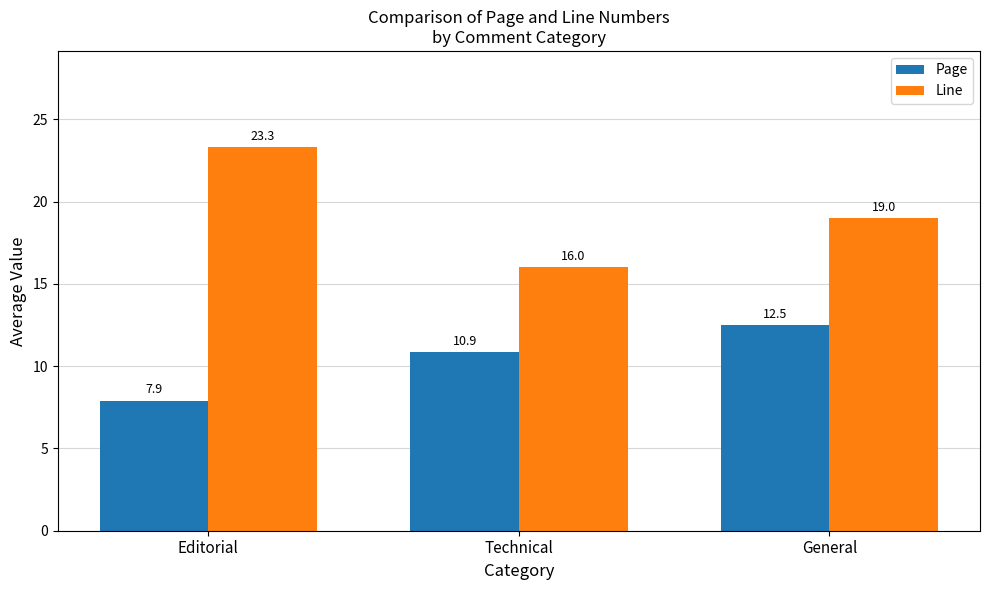

Reading left to right, extract all data points from this chart.

Page: Editorial=7.9	Technical=10.9	General=12.5
Line: Editorial=23.3	Technical=16.0	General=19.0